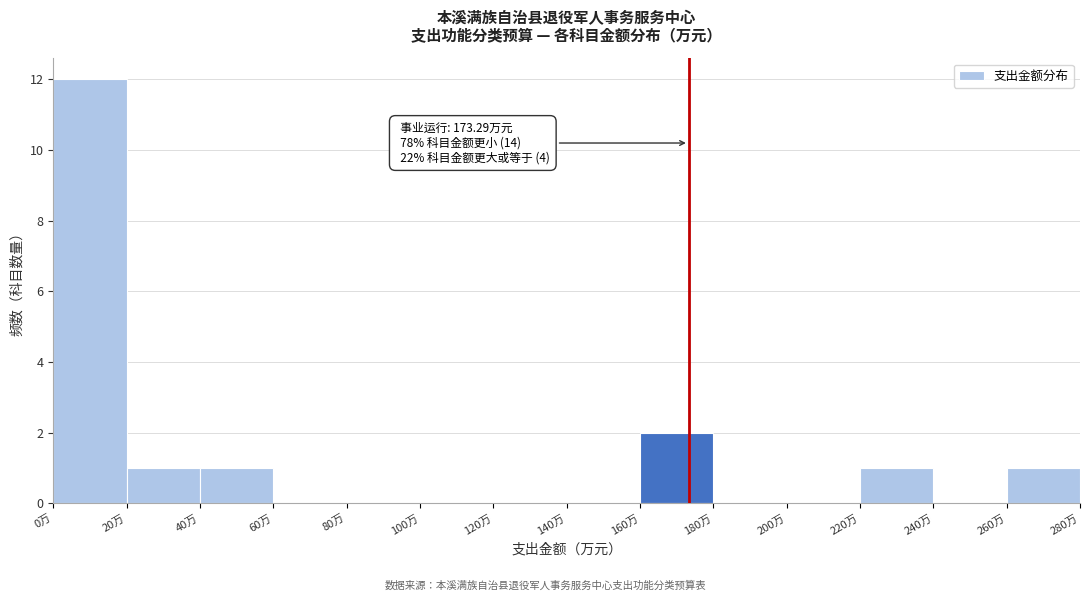

Over which range of the x-axis is the bar tallest?

0 to 20